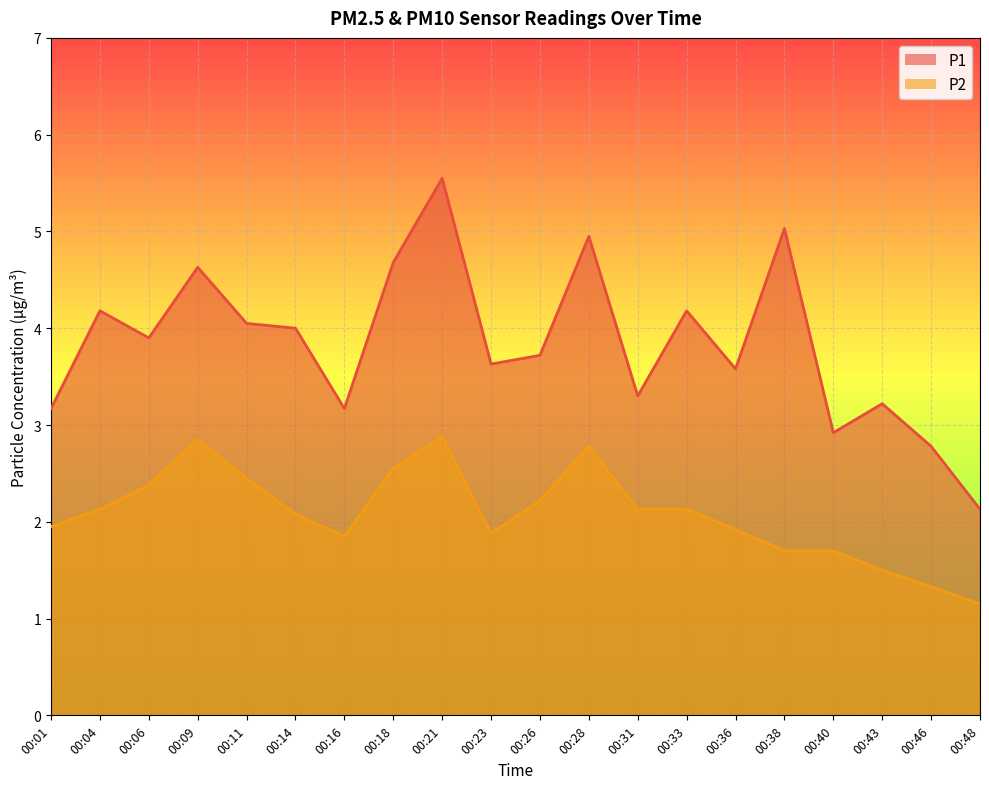

At 00:46, list the series in order from smallest to largest.

P2, P1